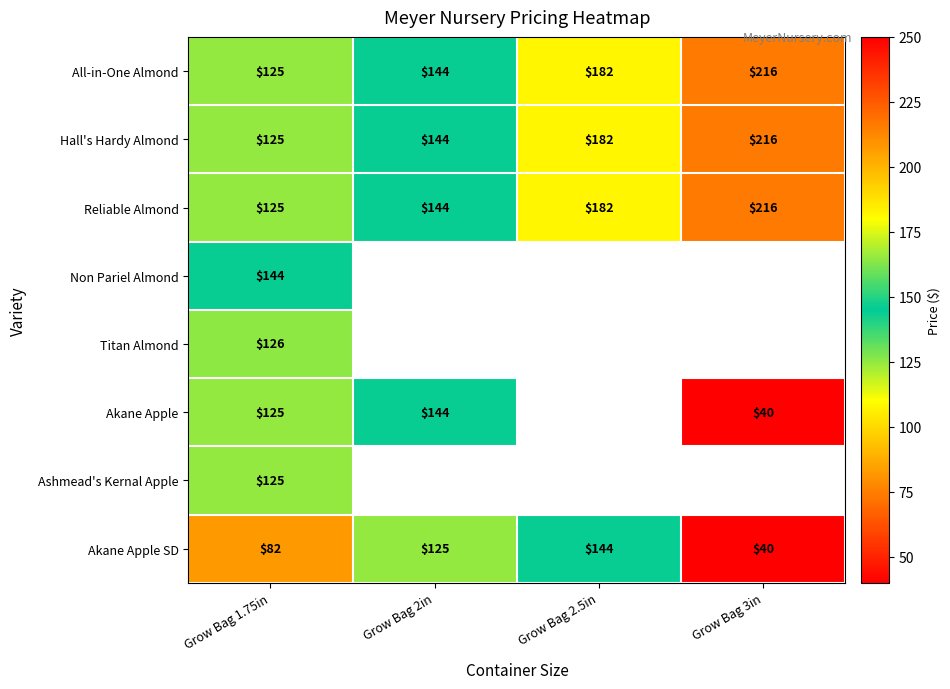

The Akane Apple SD series shows 36 at Grow Bag 1.75in. True or false?

False